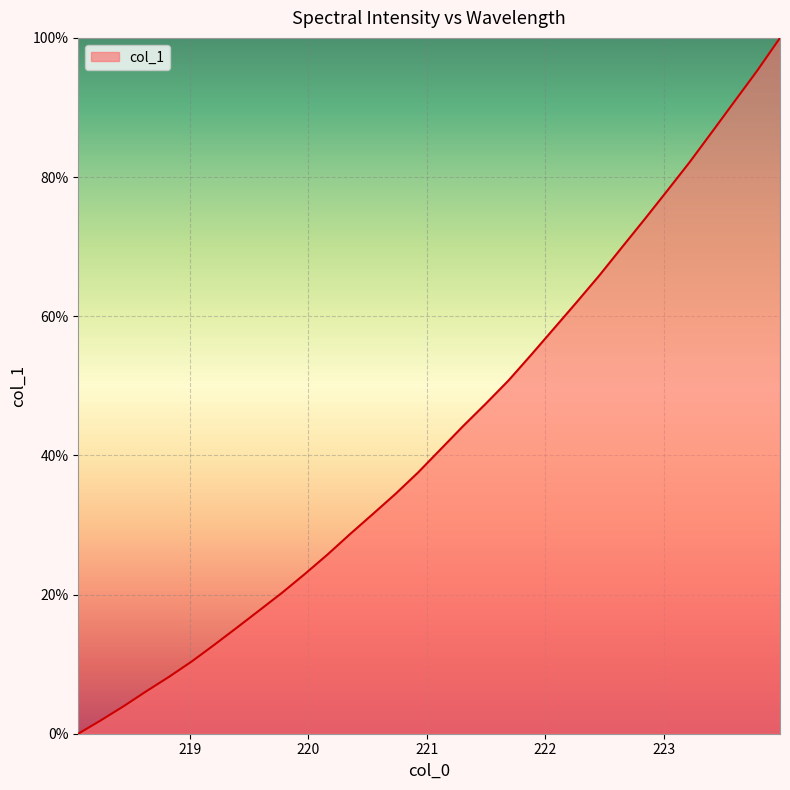

Count the number of values greater than 40.

16